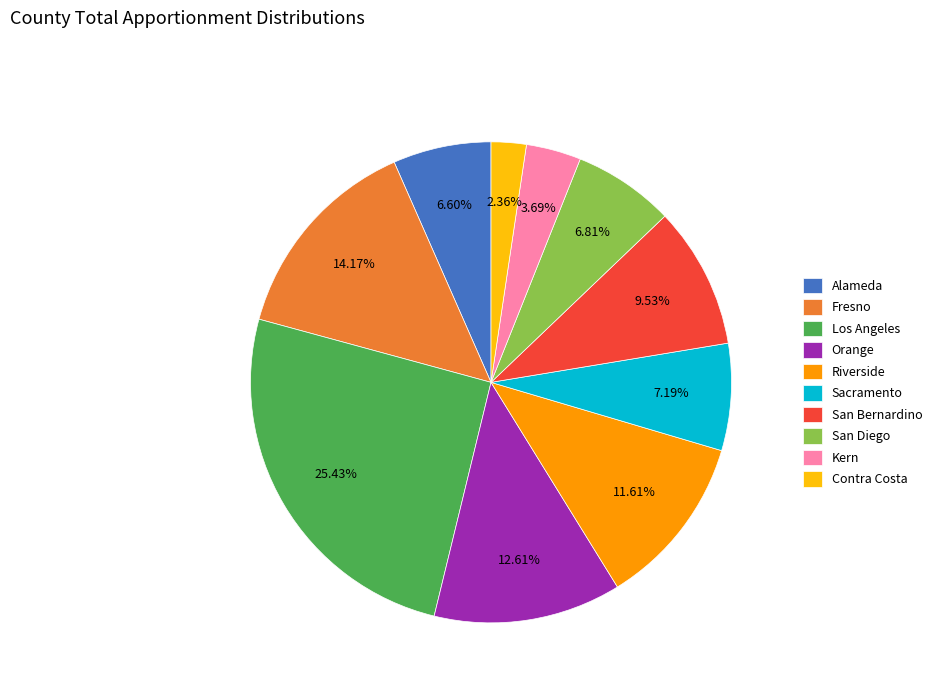

Is the sum of Contra Costa and San Bernardino greater than half?

No